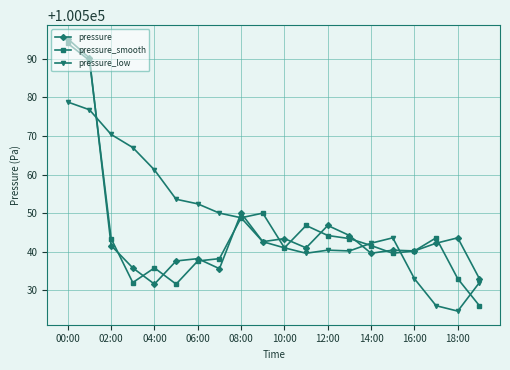

What is the smallest value displayed?

100524.6